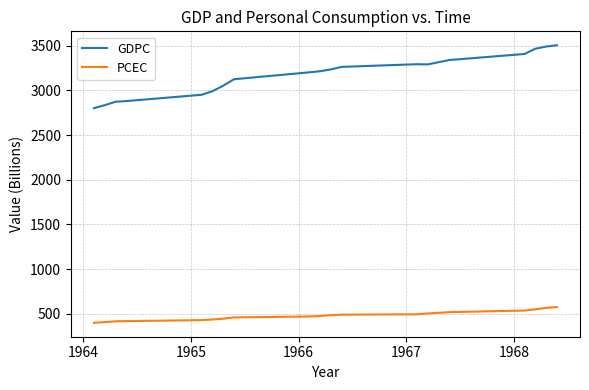

Does the chart display data point markers on the line(s)?

No